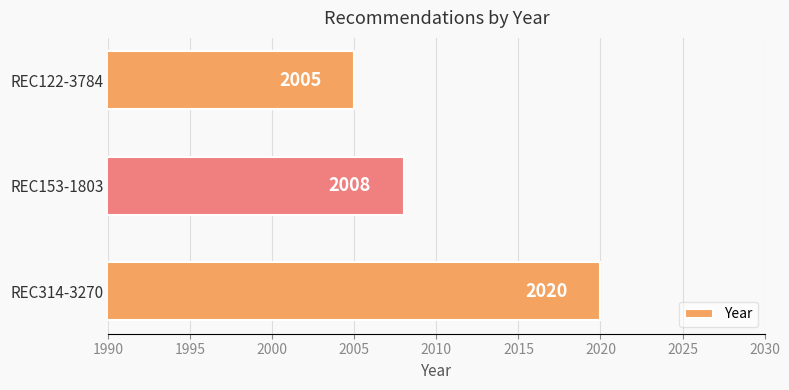

How many values are below 2008?

1